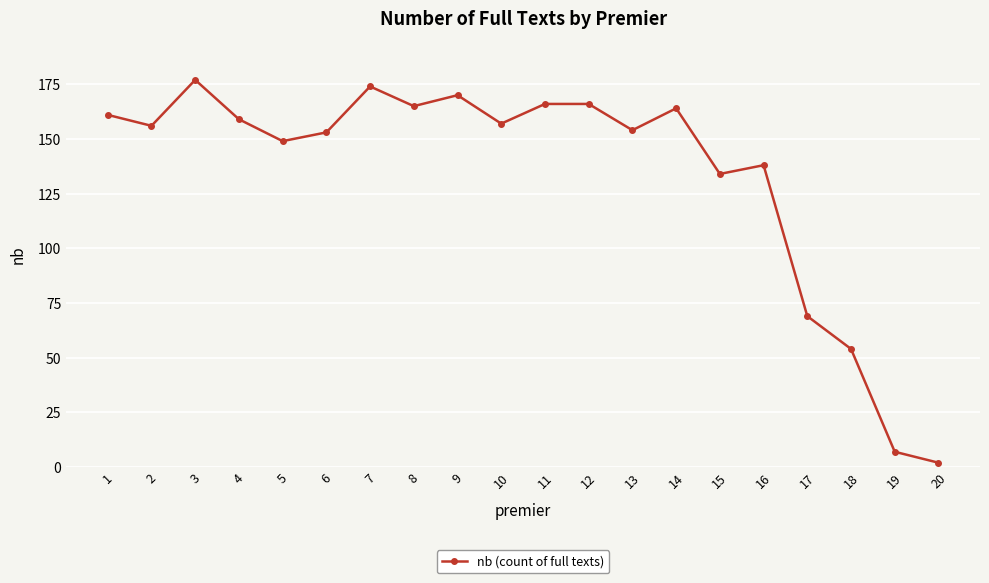

What is the value of the 8th point from the left?

165